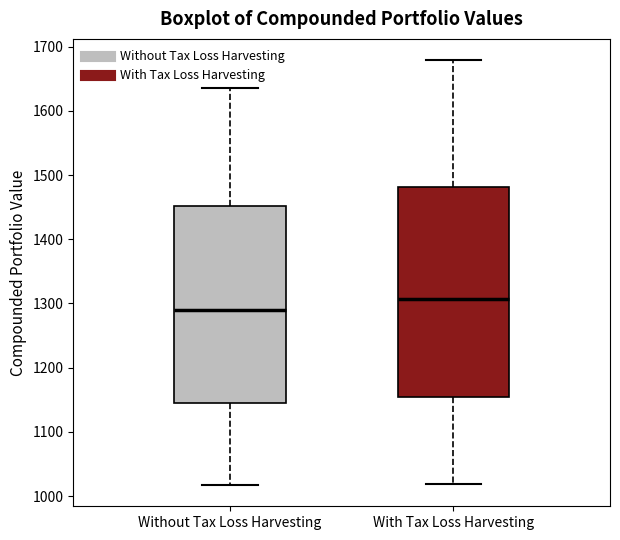

Reading left to right, read every box against the y-axis: the position of its median line, the range the box covers, and the ends of its whiskers. The values are not printed on the chart, so give them approximately, as read against the axis.

Without Tax Loss Harvesting: median 1290, box 1150 to 1450, whiskers 1020 to 1640
With Tax Loss Harvesting: median 1310, box 1150 to 1480, whiskers 1020 to 1680